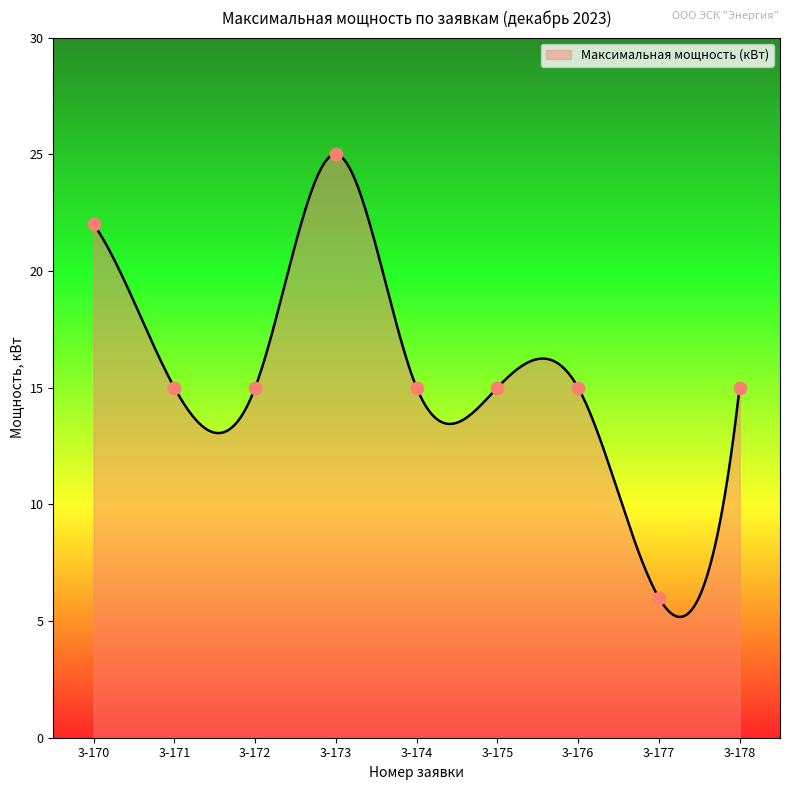

Approximately how many times larger is the value at 3-175 compared to 3-178?

1.0